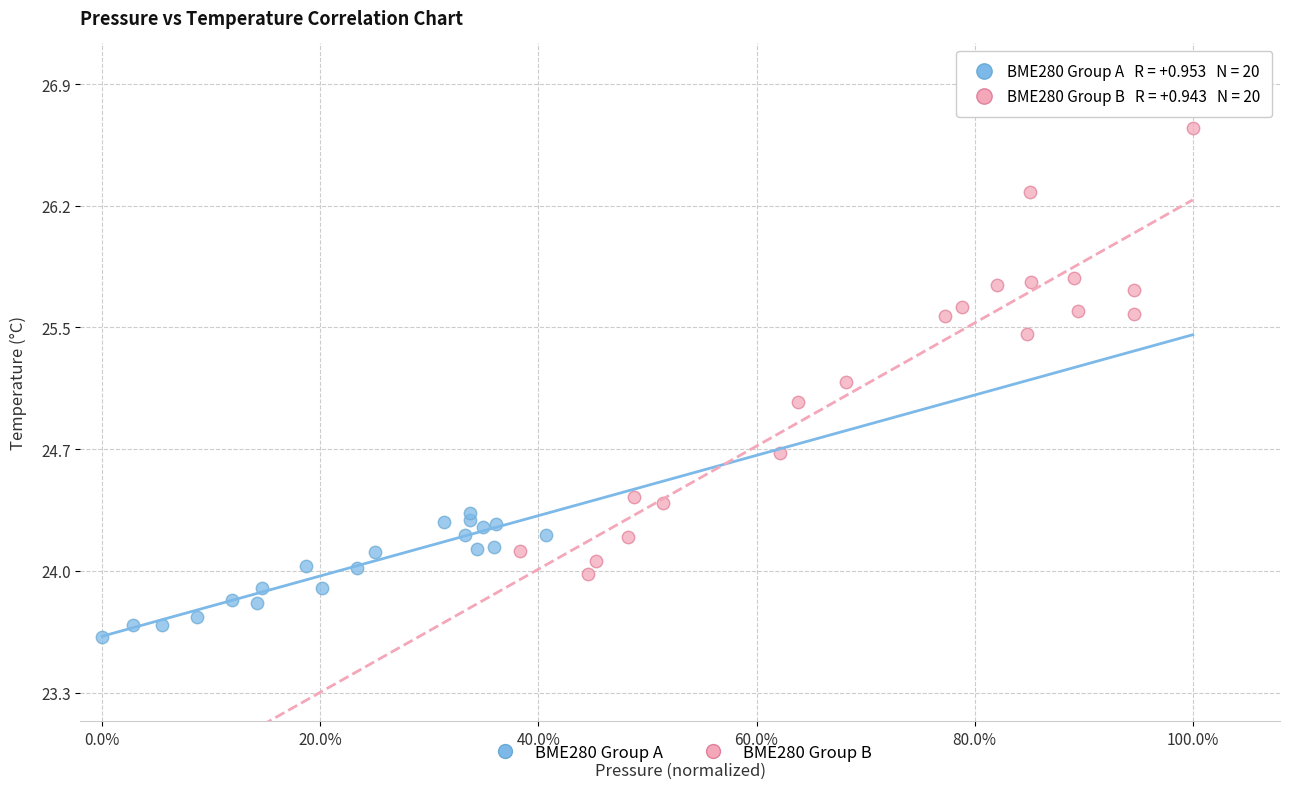

What are all the series names shown in the legend?

BME280 Group A, BME280 Group B